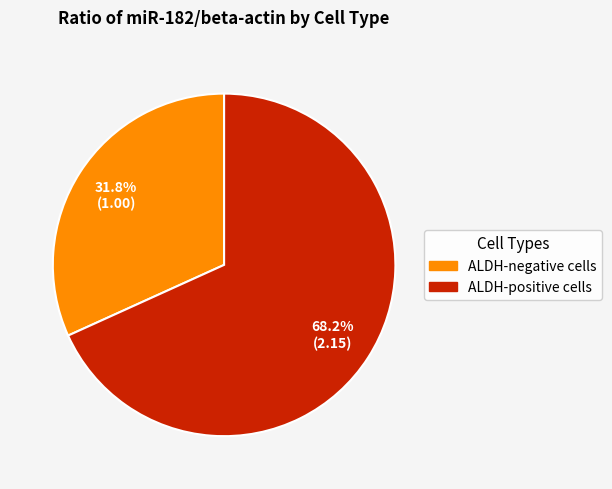

What is the smallest slice in the pie chart?

ALDH-negative cells